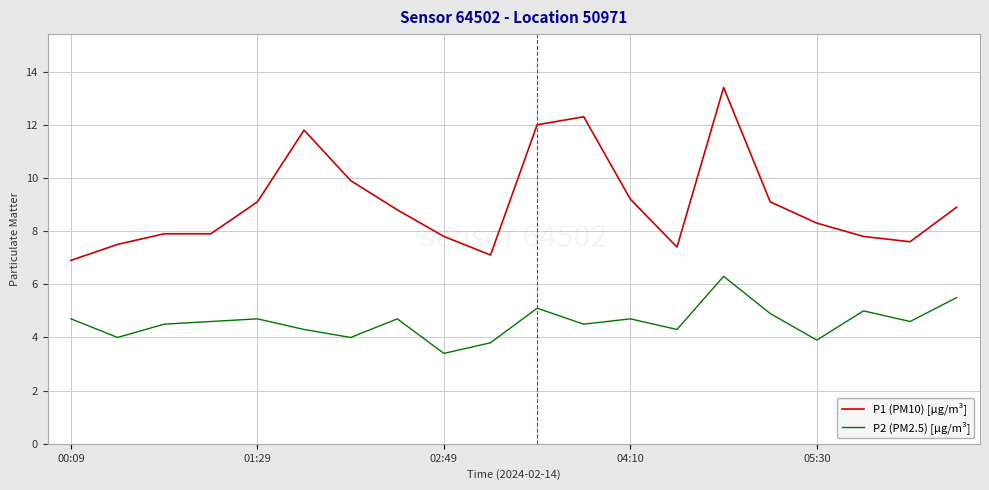

List the series in order of their peak value, lowest first.

P2 (PM2.5) [µg/m³], P1 (PM10) [µg/m³]